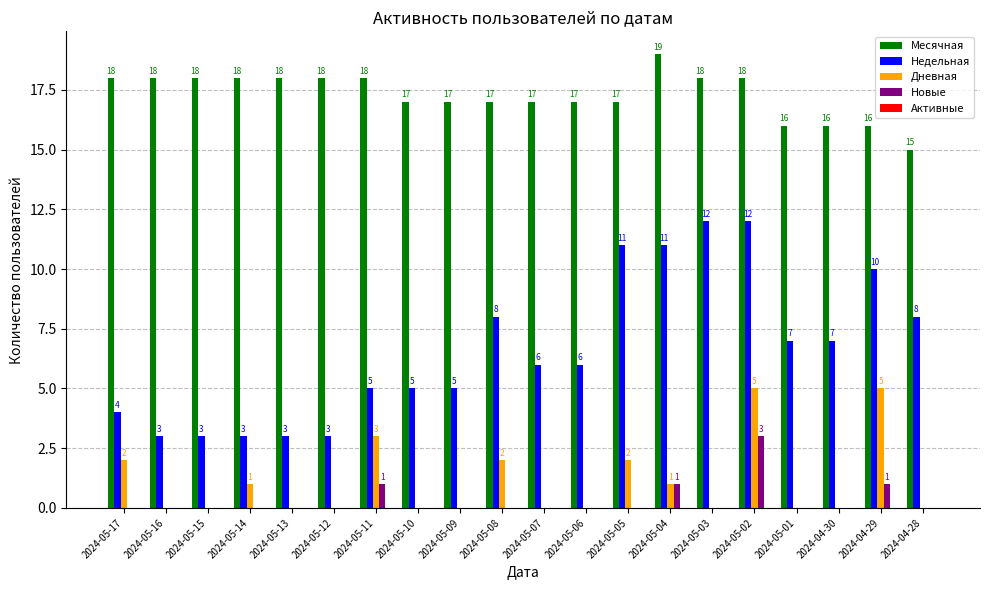

The Месячная series shows 17 at 2024-05-05. True or false?

True